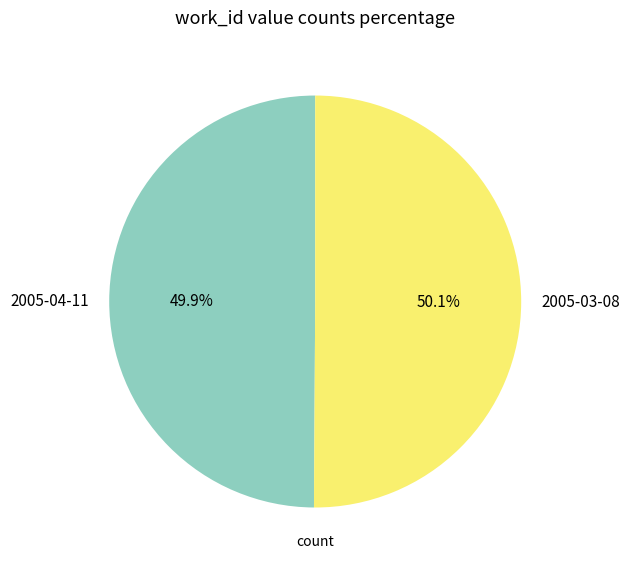

To the nearest percent, what is the combined percentage of 2005-03-08 and 2005-04-11?

100%